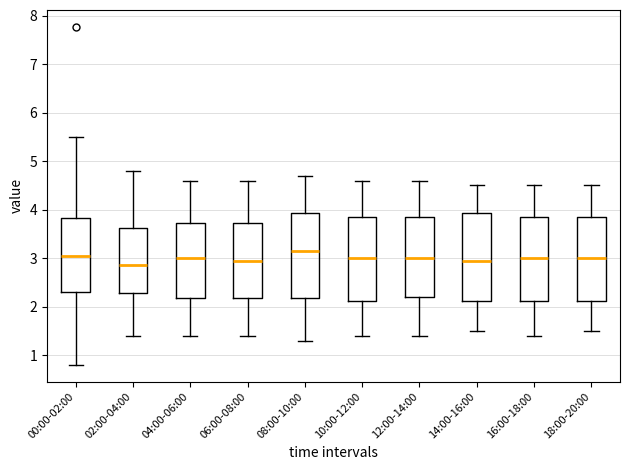

Reading left to right, transcribe this box plot: for each box, give where its median line is, the range the box spans, and where its two whiskers end, as read against the y-axis. The values are not printed on the chart, so give them approximately, as read against the axis.

00:00-02:00: median 3.1, box 2.3 to 3.8, whiskers 0.8 to 5.5
02:00-04:00: median 2.9, box 2.3 to 3.6, whiskers 1.4 to 4.8
04:00-06:00: median 3.0, box 2.2 to 3.7, whiskers 1.4 to 4.6
06:00-08:00: median 3.0, box 2.2 to 3.7, whiskers 1.4 to 4.6
08:00-10:00: median 3.2, box 2.2 to 3.9, whiskers 1.3 to 4.7
10:00-12:00: median 3.0, box 2.1 to 3.9, whiskers 1.4 to 4.6
12:00-14:00: median 3.0, box 2.2 to 3.9, whiskers 1.4 to 4.6
14:00-16:00: median 3.0, box 2.1 to 3.9, whiskers 1.5 to 4.5
16:00-18:00: median 3.0, box 2.1 to 3.9, whiskers 1.4 to 4.5
18:00-20:00: median 3.0, box 2.1 to 3.9, whiskers 1.5 to 4.5